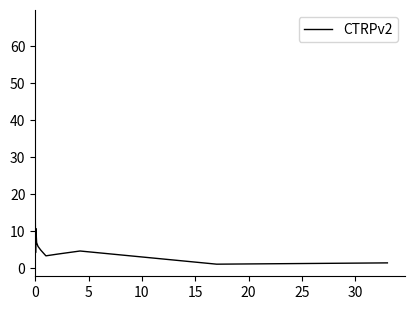

What is the difference between the maximum and minimum values?

65.4